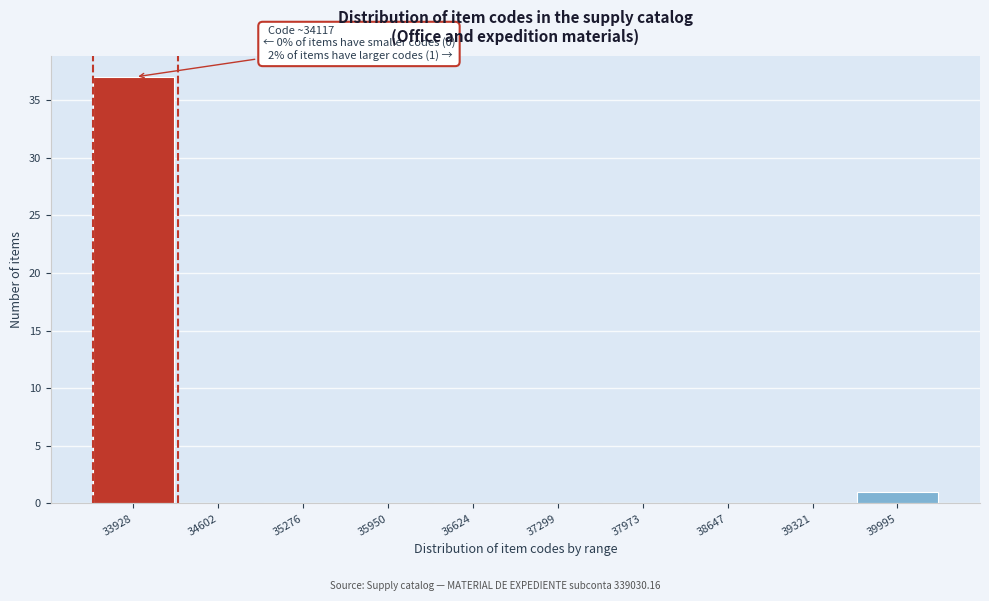

Reading right to left, list all the values displayed in this chart.

39995=1	39321=0	38647=0	37973=0	37299=0	36624=0	35950=0	35276=0	34602=0	33928=37